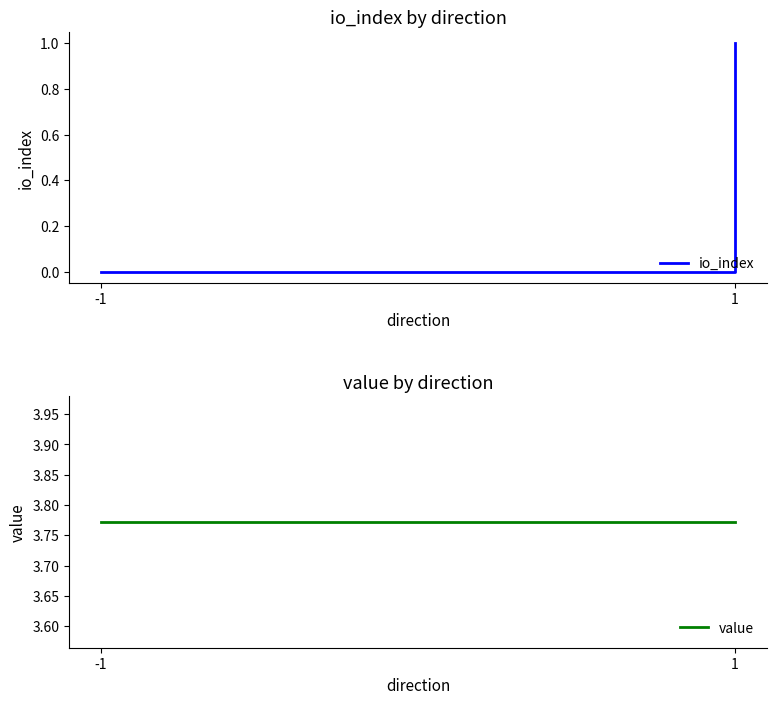

What value does the value series have at -1?

3.8